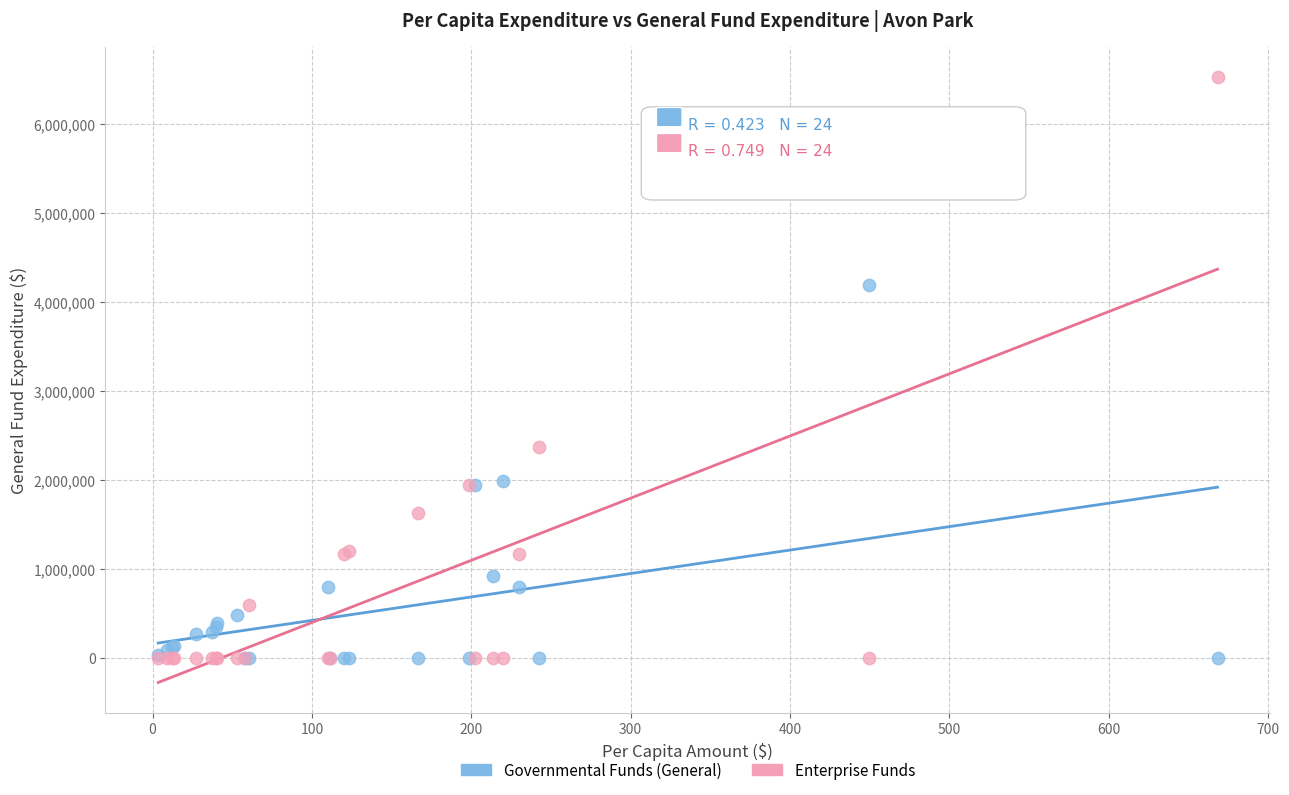

Which series contains the highest Y value?

Enterprise Funds